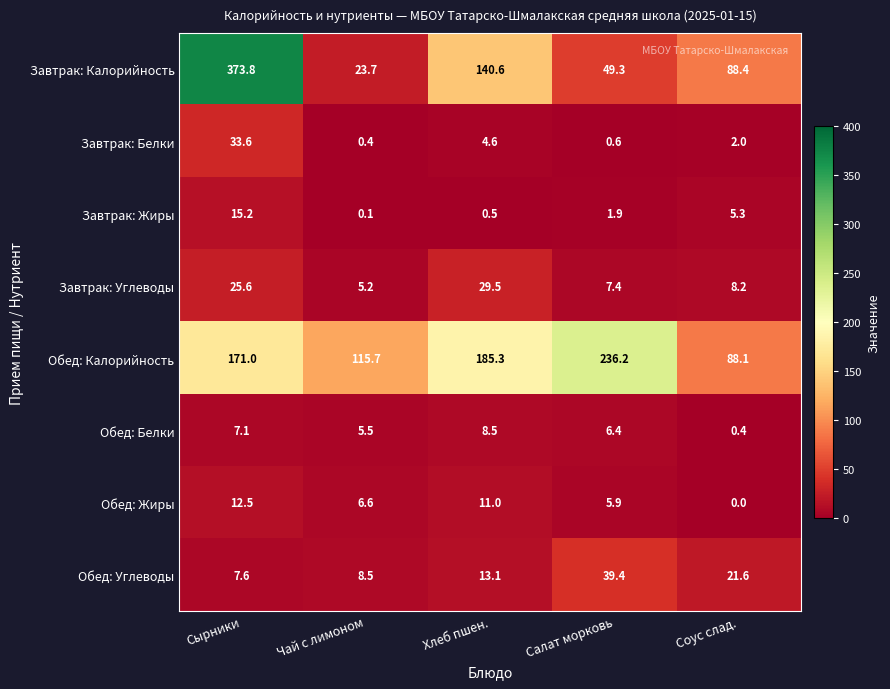

What is the difference between the maximum and minimum values in the Завтрак: Углеводы series?

24.3